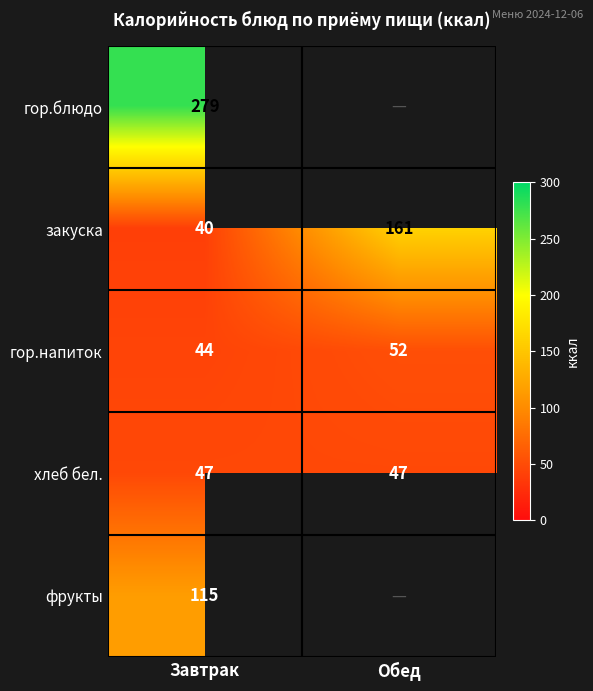

What is the difference between the maximum and minimum values in the закуска series?

121.0